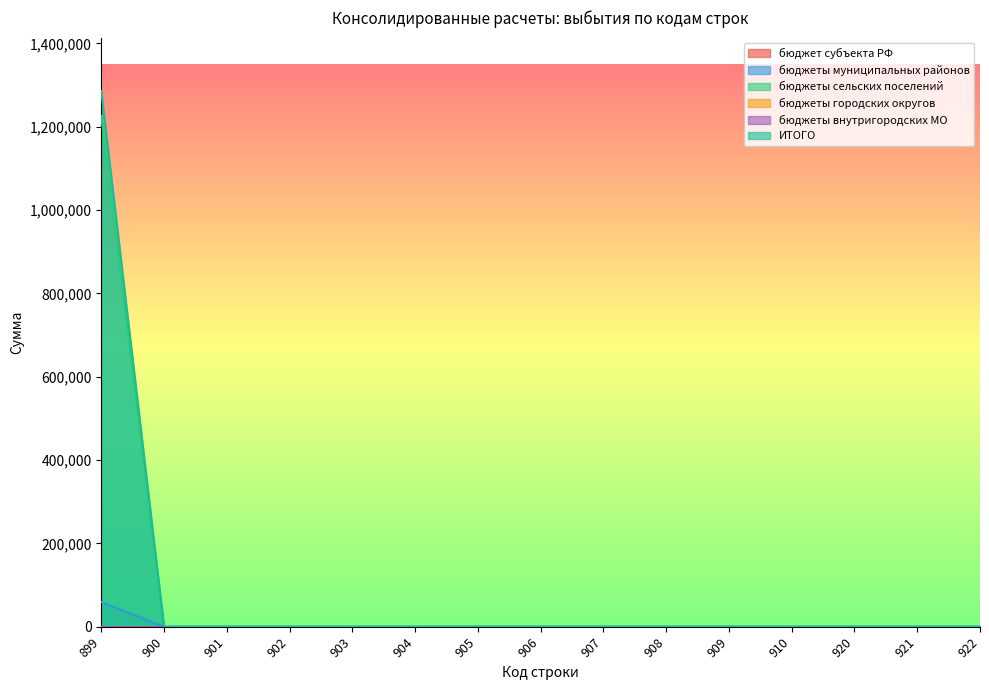

Does the chart display data point markers on the line(s)?

No